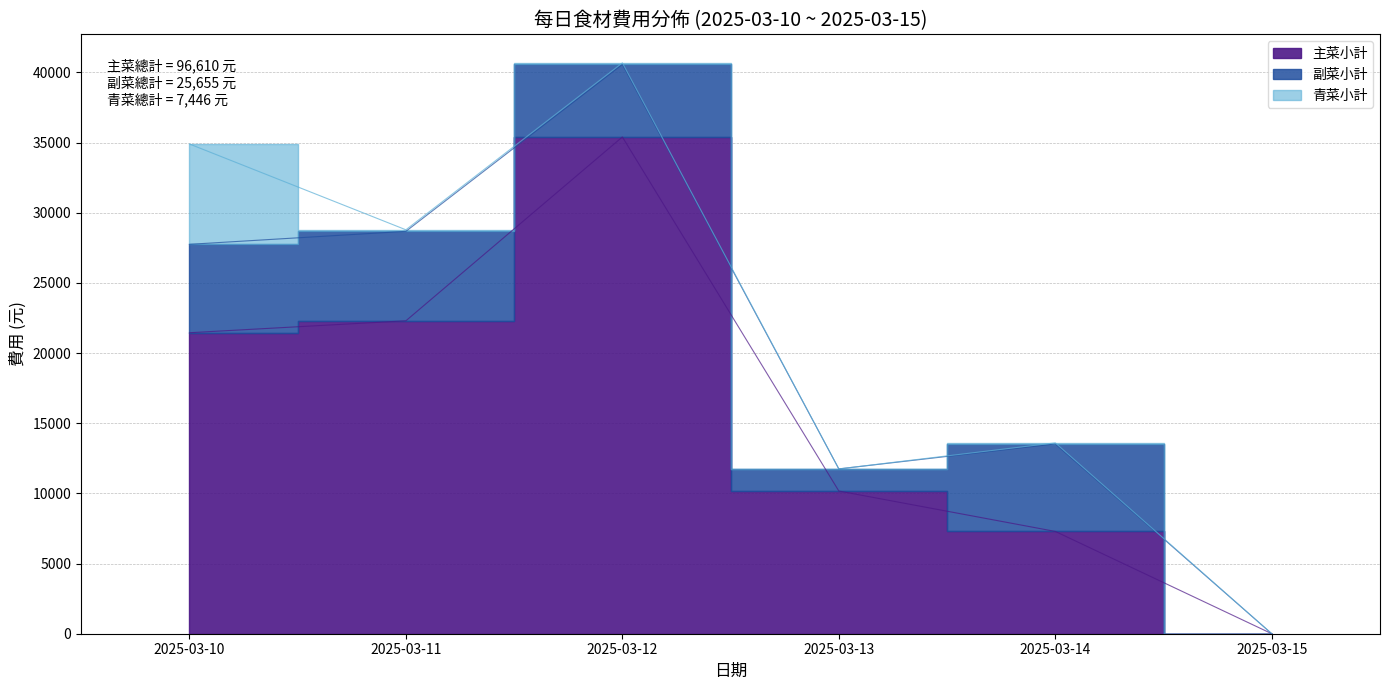

Which series has the widest spread of values?

主菜小計